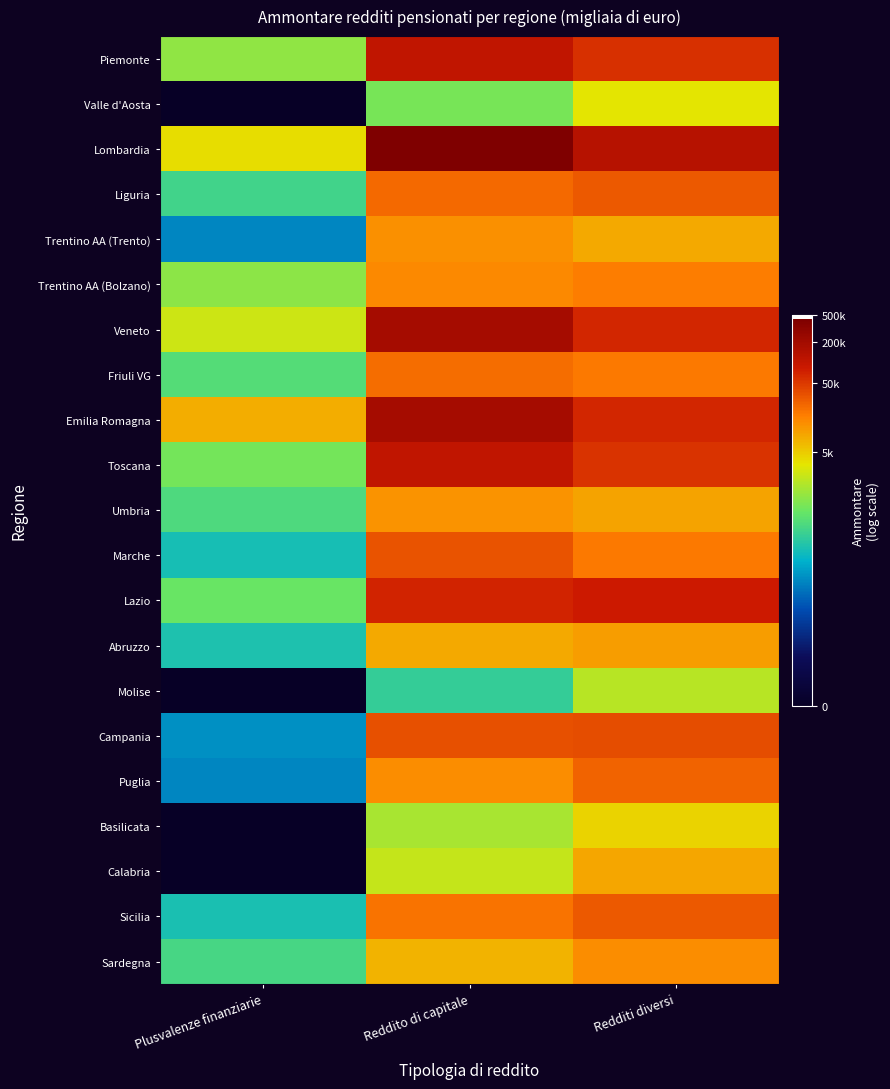

Reading left to right, transcribe all the data shown in this chart.

Piemonte: Plusvalenze finanziarie=7.0	Reddito di capitale=11.6	Redditi diversi=11.0
Valle d'Aosta: Plusvalenze finanziarie=0.0	Reddito di capitale=6.7	Redditi diversi=8.1
Lombardia: Plusvalenze finanziarie=8.2	Reddito di capitale=13.0	Redditi diversi=11.8
Liguria: Plusvalenze finanziarie=5.9	Reddito di capitale=10.1	Redditi diversi=10.3
Trentino AA (Trento): Plusvalenze finanziarie=4.2	Reddito di capitale=9.4	Redditi diversi=9.0
Trentino AA (Bolzano): Plusvalenze finanziarie=6.9	Reddito di capitale=9.6	Redditi diversi=9.7
Veneto: Plusvalenze finanziarie=7.8	Reddito di capitale=12.1	Redditi diversi=11.1
Friuli VG: Plusvalenze finanziarie=6.2	Reddito di capitale=10.0	Redditi diversi=9.8
Emilia Romagna: Plusvalenze finanziarie=9.0	Reddito di capitale=12.1	Redditi diversi=11.1
Toscana: Plusvalenze finanziarie=6.6	Reddito di capitale=11.5	Redditi diversi=10.9
Umbria: Plusvalenze finanziarie=6.1	Reddito di capitale=9.4	Redditi diversi=9.1
Marche: Plusvalenze finanziarie=5.3	Reddito di capitale=10.4	Redditi diversi=9.8
Lazio: Plusvalenze finanziarie=6.5	Reddito di capitale=11.1	Redditi diversi=11.3
Abruzzo: Plusvalenze finanziarie=5.3	Reddito di capitale=9.0	Redditi diversi=9.2
Molise: Plusvalenze finanziarie=0.0	Reddito di capitale=5.7	Redditi diversi=7.5
Campania: Plusvalenze finanziarie=4.3	Reddito di capitale=10.4	Redditi diversi=10.5
Puglia: Plusvalenze finanziarie=4.2	Reddito di capitale=9.5	Redditi diversi=10.2
Basilicata: Plusvalenze finanziarie=0.0	Reddito di capitale=7.3	Redditi diversi=8.4
Calabria: Plusvalenze finanziarie=0.0	Reddito di capitale=7.7	Redditi diversi=9.1
Sicilia: Plusvalenze finanziarie=5.3	Reddito di capitale=9.9	Redditi diversi=10.3
Sardegna: Plusvalenze finanziarie=6.0	Reddito di capitale=8.9	Redditi diversi=9.5